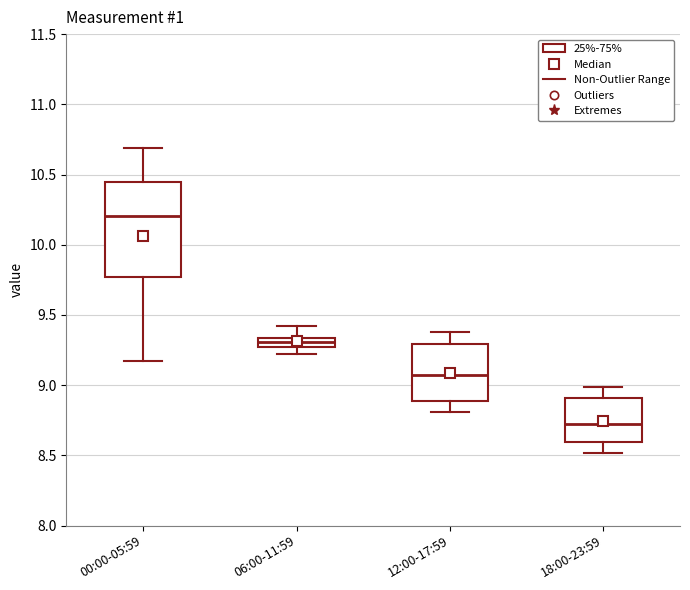

Comparing the boxes themselves (not the whiskers), which one is the tallest?

00:00-05:59